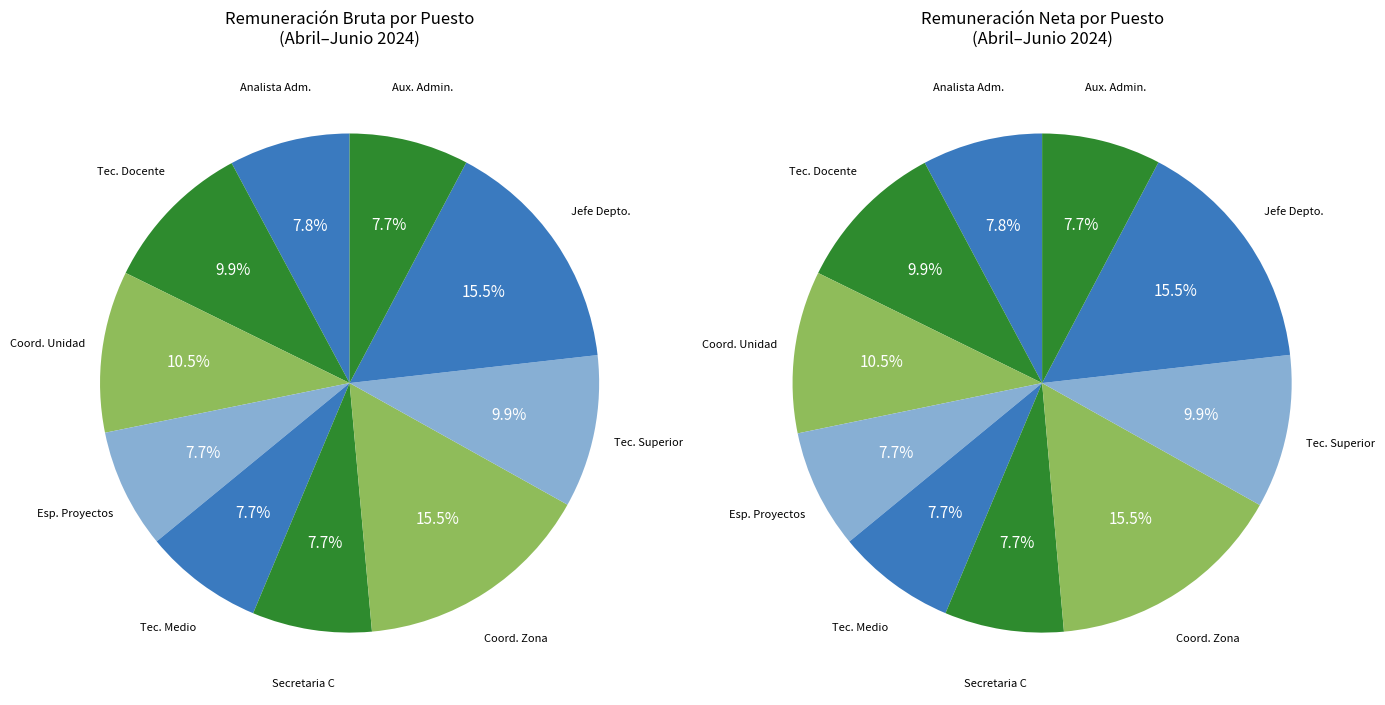

Which has a higher value, Jefe De Departamento or Tecnico Medio?

Jefe De Departamento